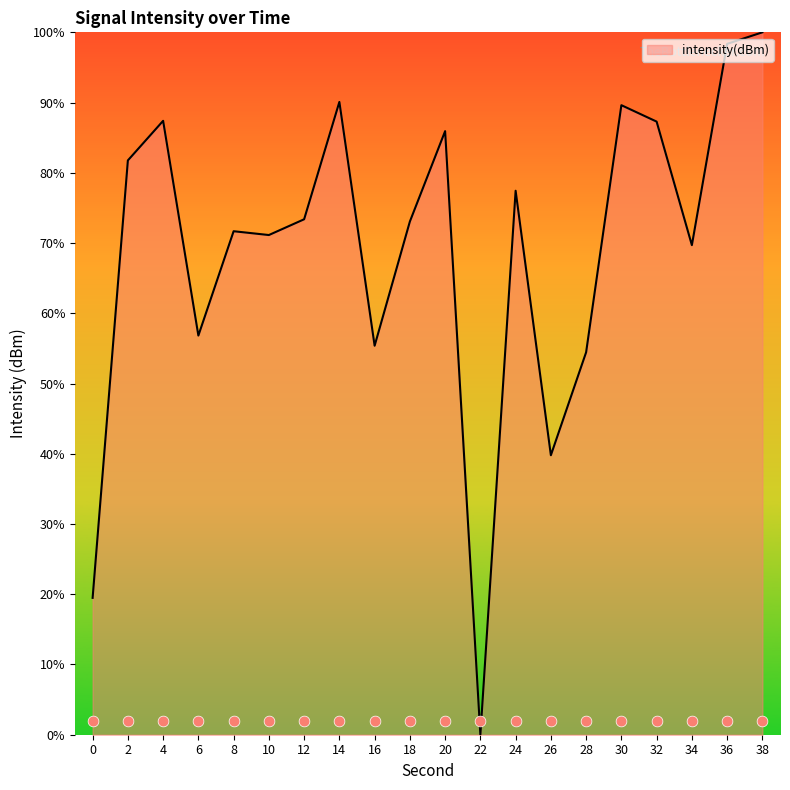

Approximately how many times larger is the value at 18 compared to 16?

1.3